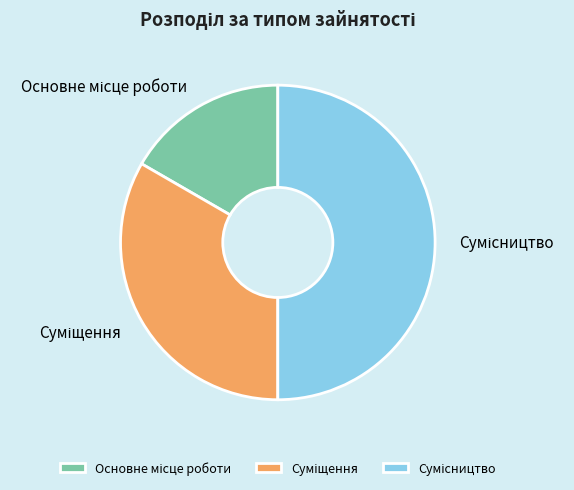

Is Сумісництво the majority of the pie?

No